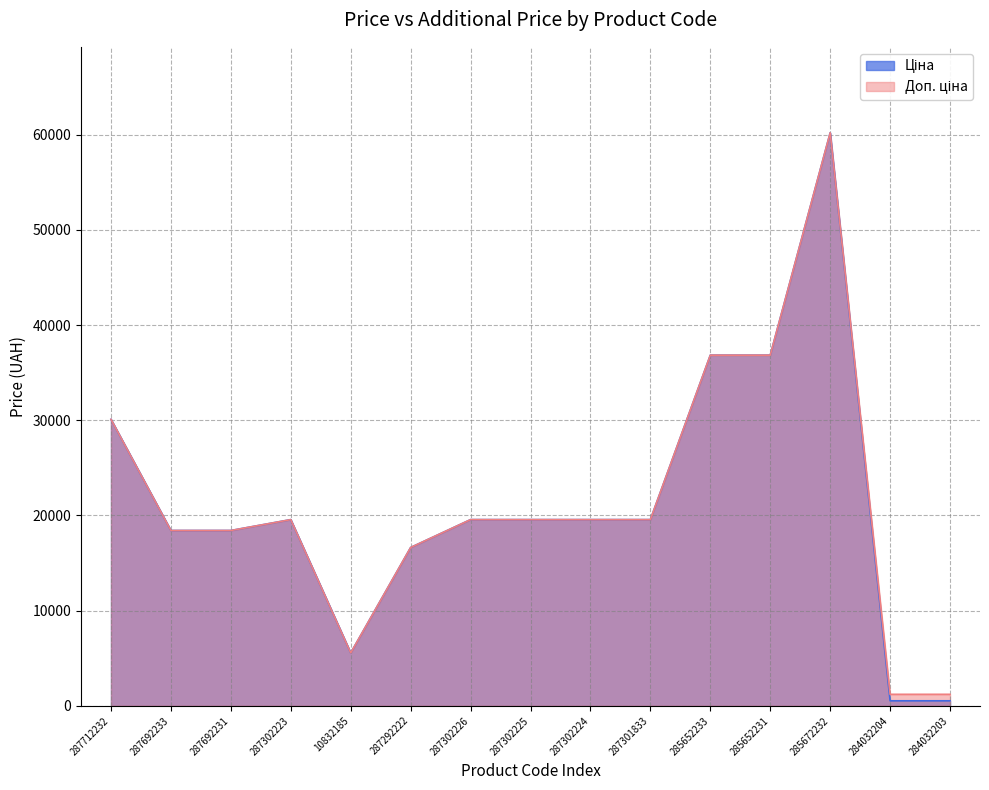

True or false: Доп. ціна has more than 1 points higher than both neighbors.

True